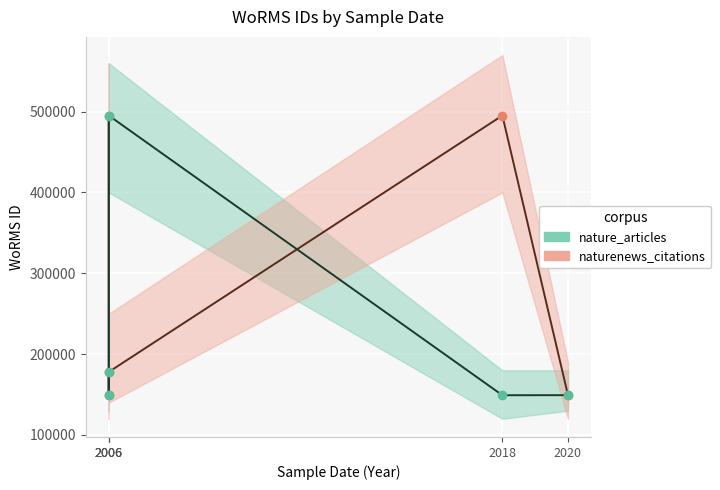

What is the maximum value for nature_articles?

495216